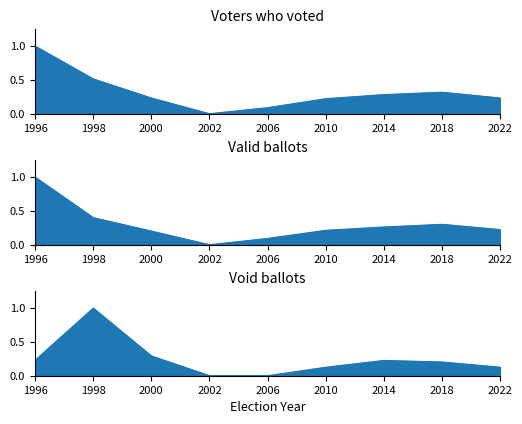

What is the difference between the Void ballots line values at 1998 and 2018?

0.8